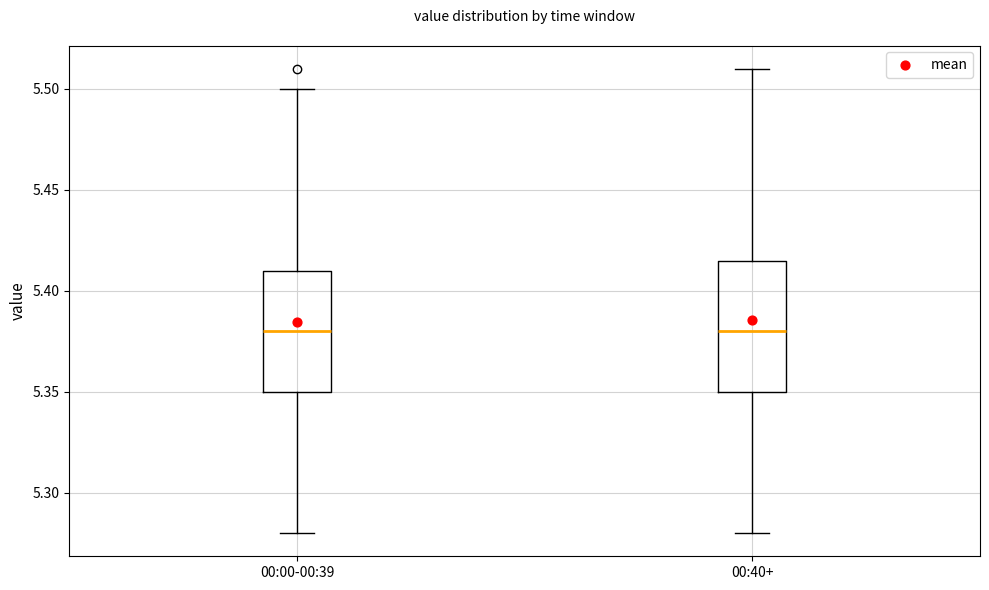

Reading left to right, transcribe this box plot: for each box, give where its median line is, the range the box spans, and where its two whiskers end, as read against the y-axis. The values are not printed on the chart, so give them approximately, as read against the axis.

00:00-00:39: median 5.380, box 5.350 to 5.410, whiskers 5.280 to 5.500
00:40+: median 5.380, box 5.350 to 5.415, whiskers 5.280 to 5.510